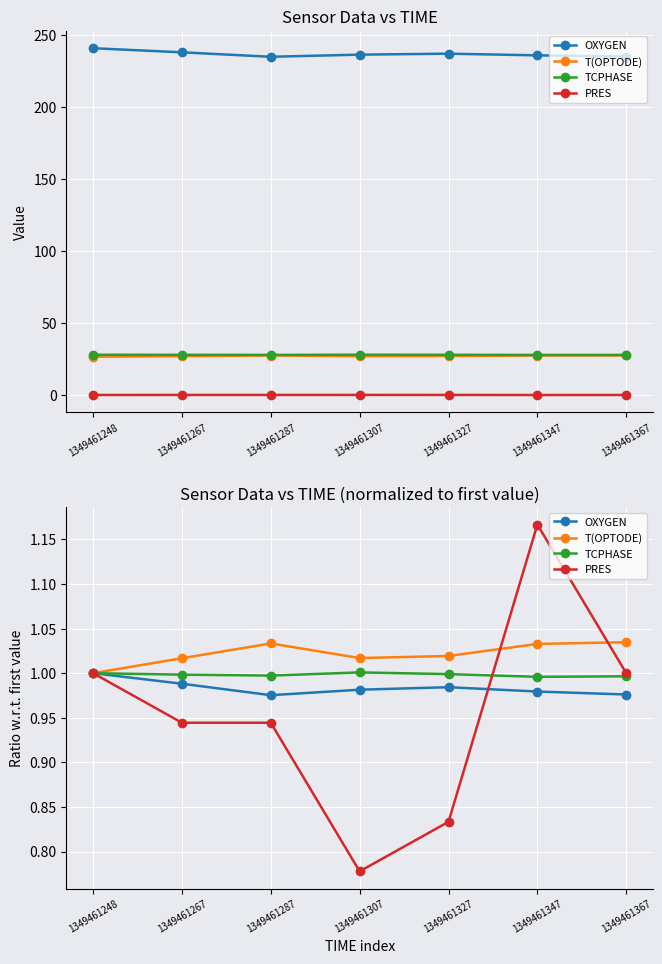

After their last crossing, which series has the higher values: PRES or T(OPTODE)?

T(OPTODE)